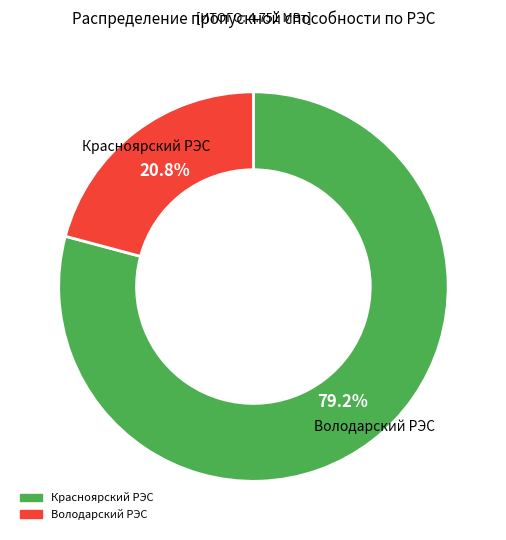

Is the sum of Володарский РЭС and Красноярский РЭС greater than half?

Yes